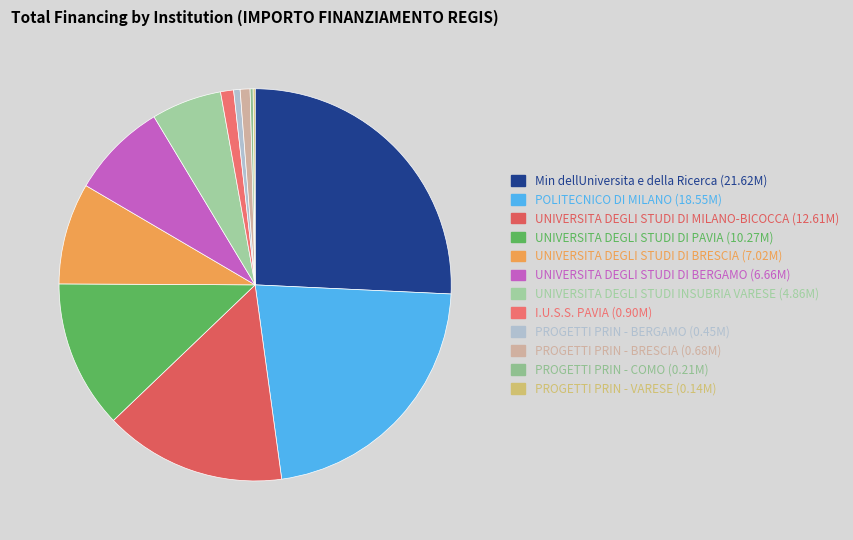

True or false: UNIVERSITA DEGLI STUDI INSUBRIA VARESE accounts for 6% of the total.

True